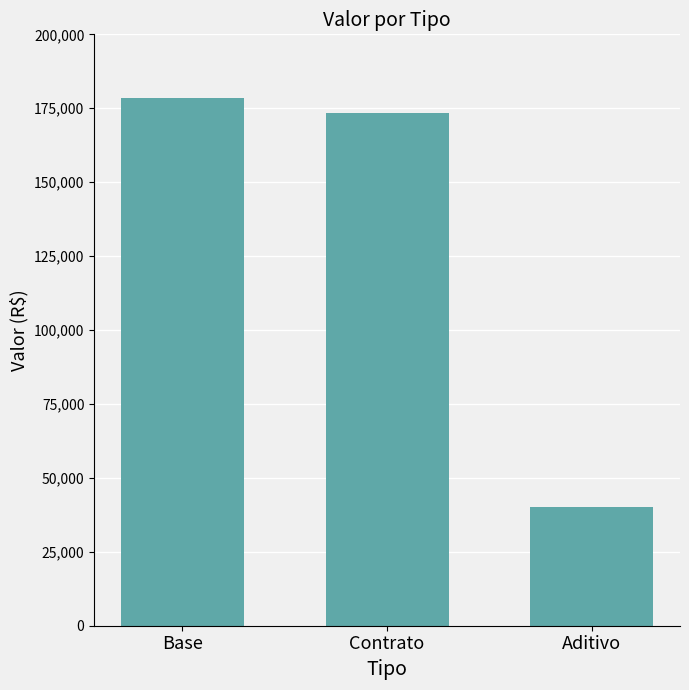

What is the change in value from Contrato to Aditivo?

-133286.9